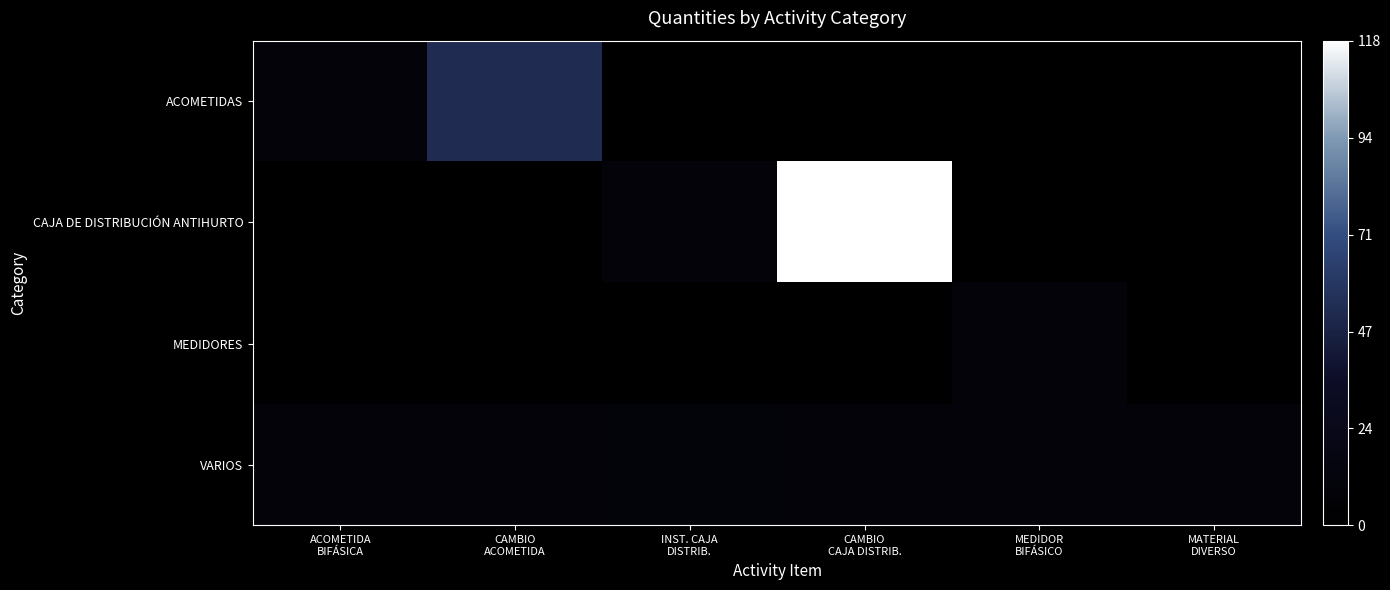

Which series has the widest spread of values?

CAJA DE DISTRIBUCIÓN ANTIHURTO